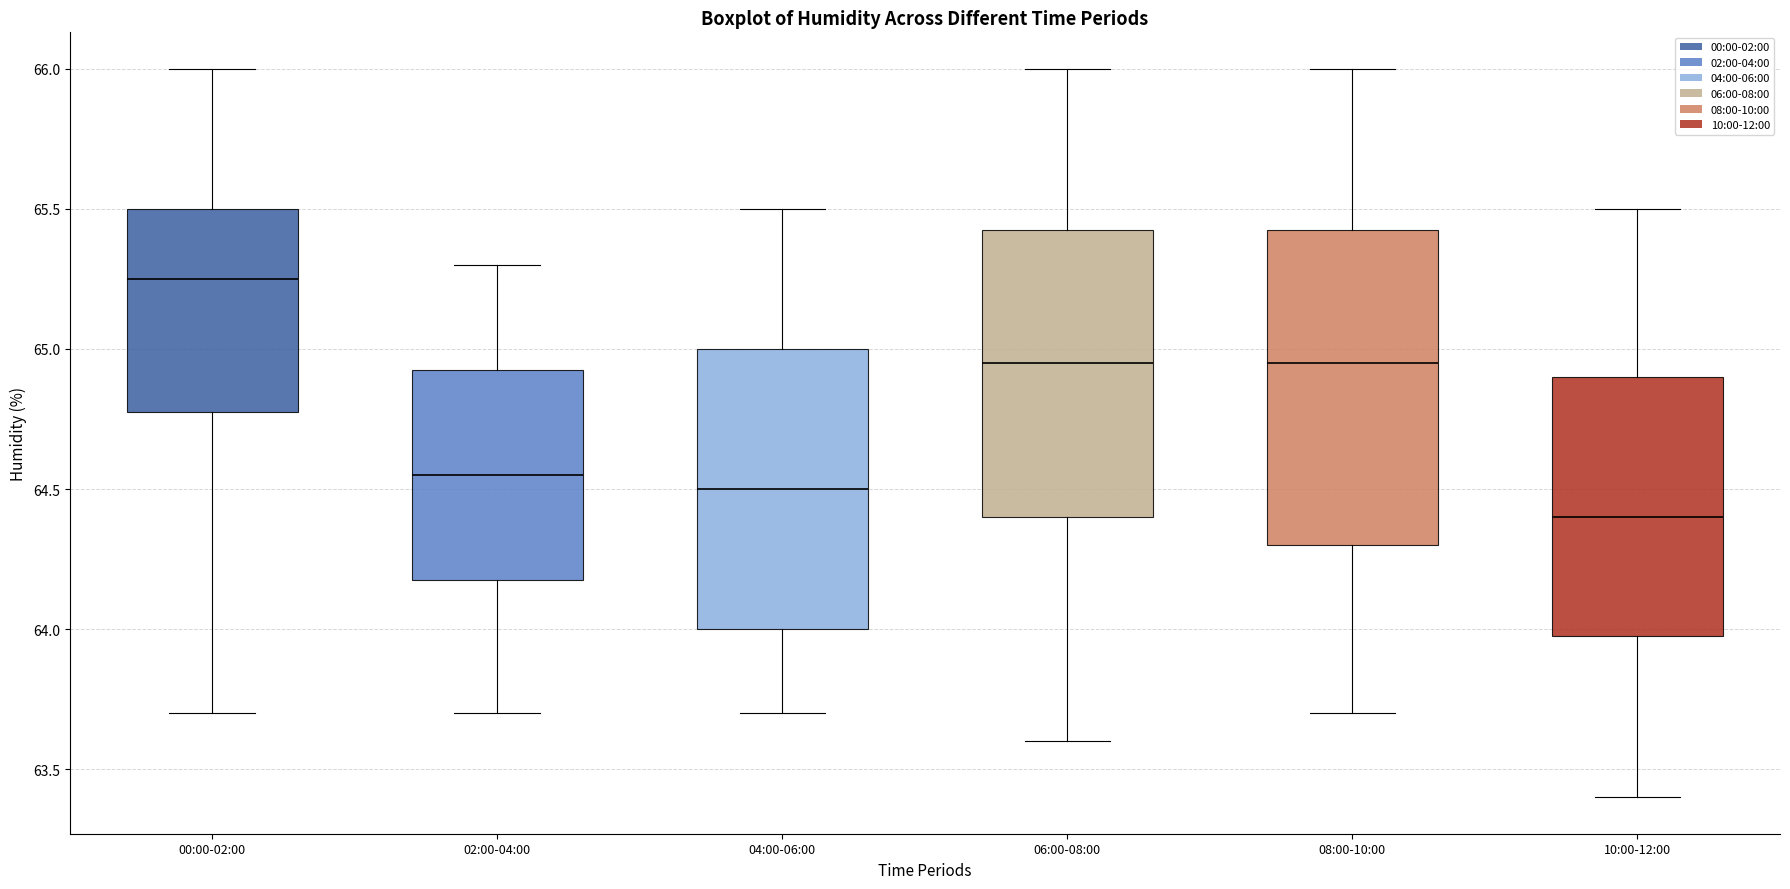

Which box has the lowest median line?

10:00-12:00